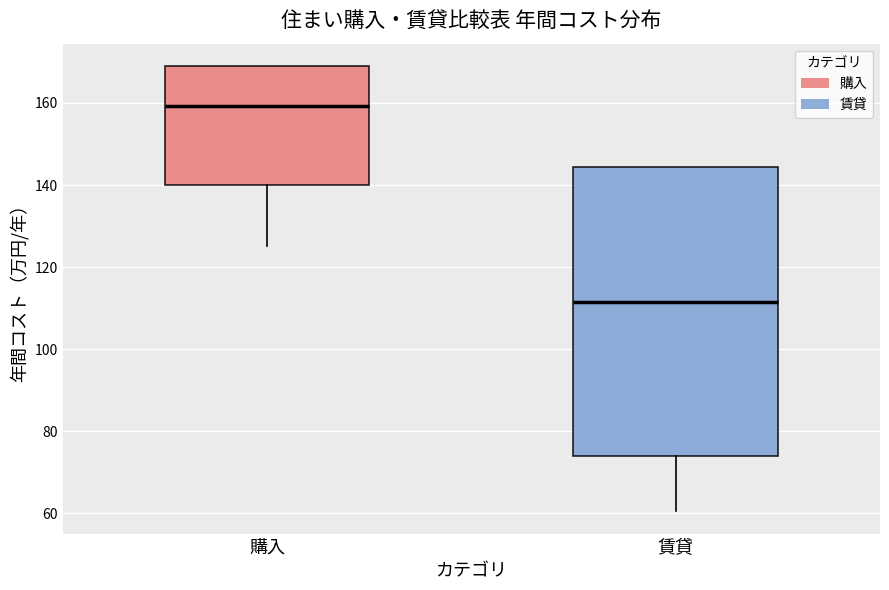

Where is the lower edge of the box for 賃貸 on the y-axis? The values are not printed on the chart, so give them approximately, as read against the axis.

74